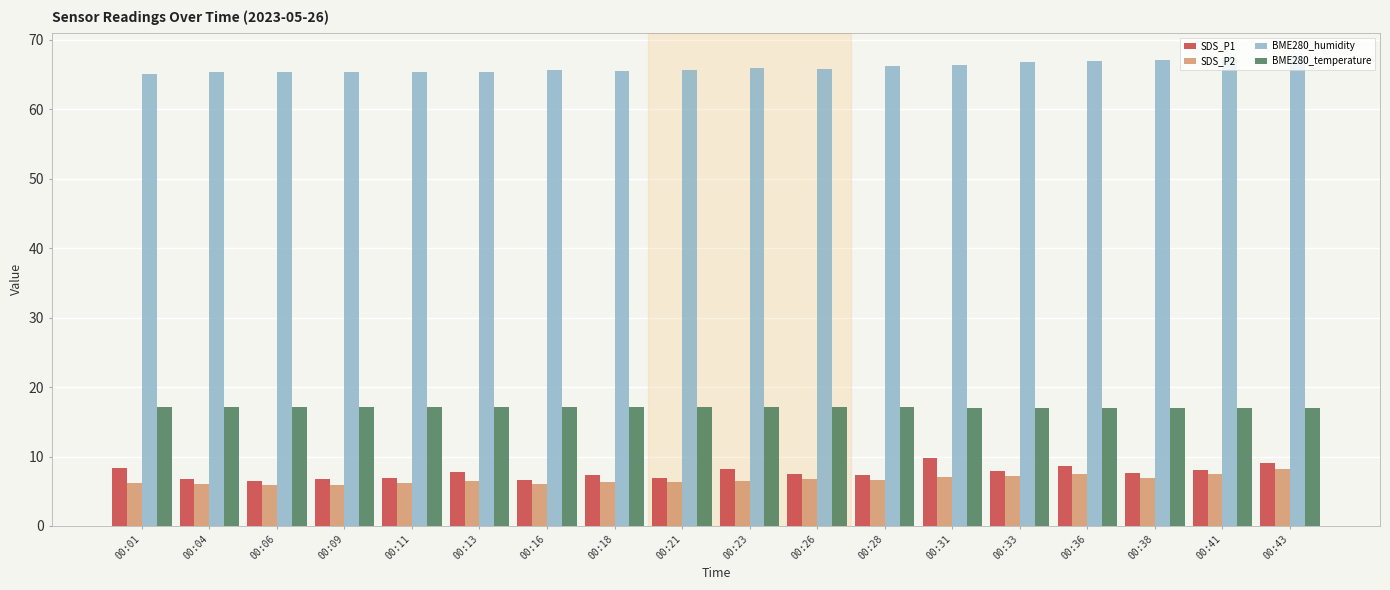

What is the smallest value displayed?

5.9